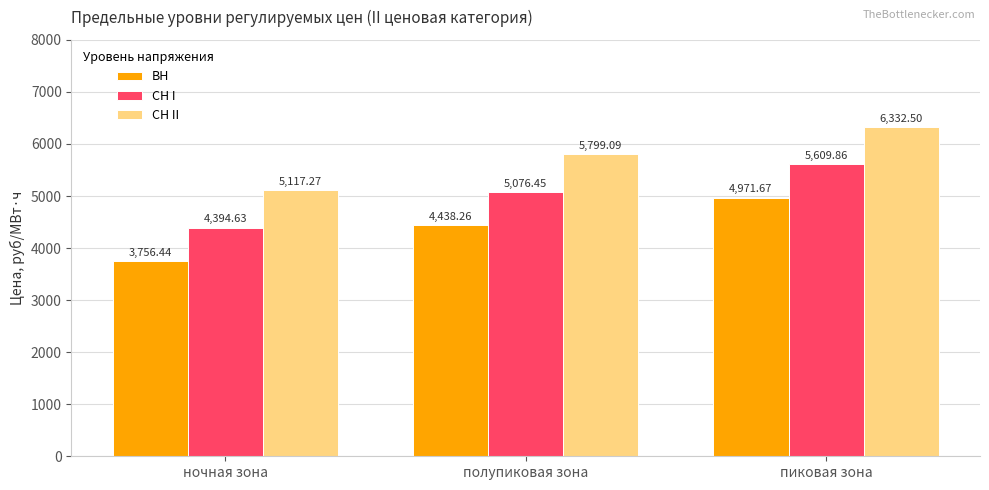

What is the average value of the СН II series?

5749.6